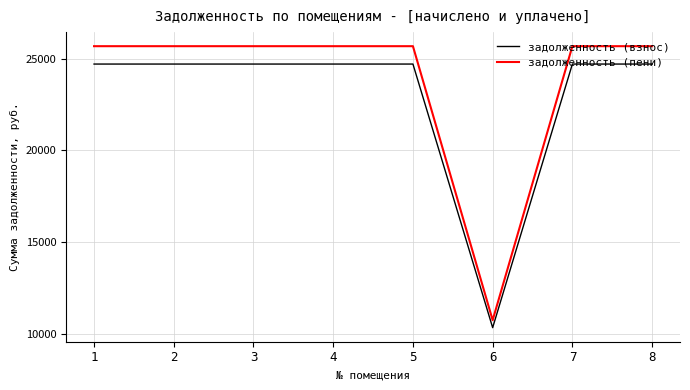

Read the задолженность (пени) value at 5.

25689.0